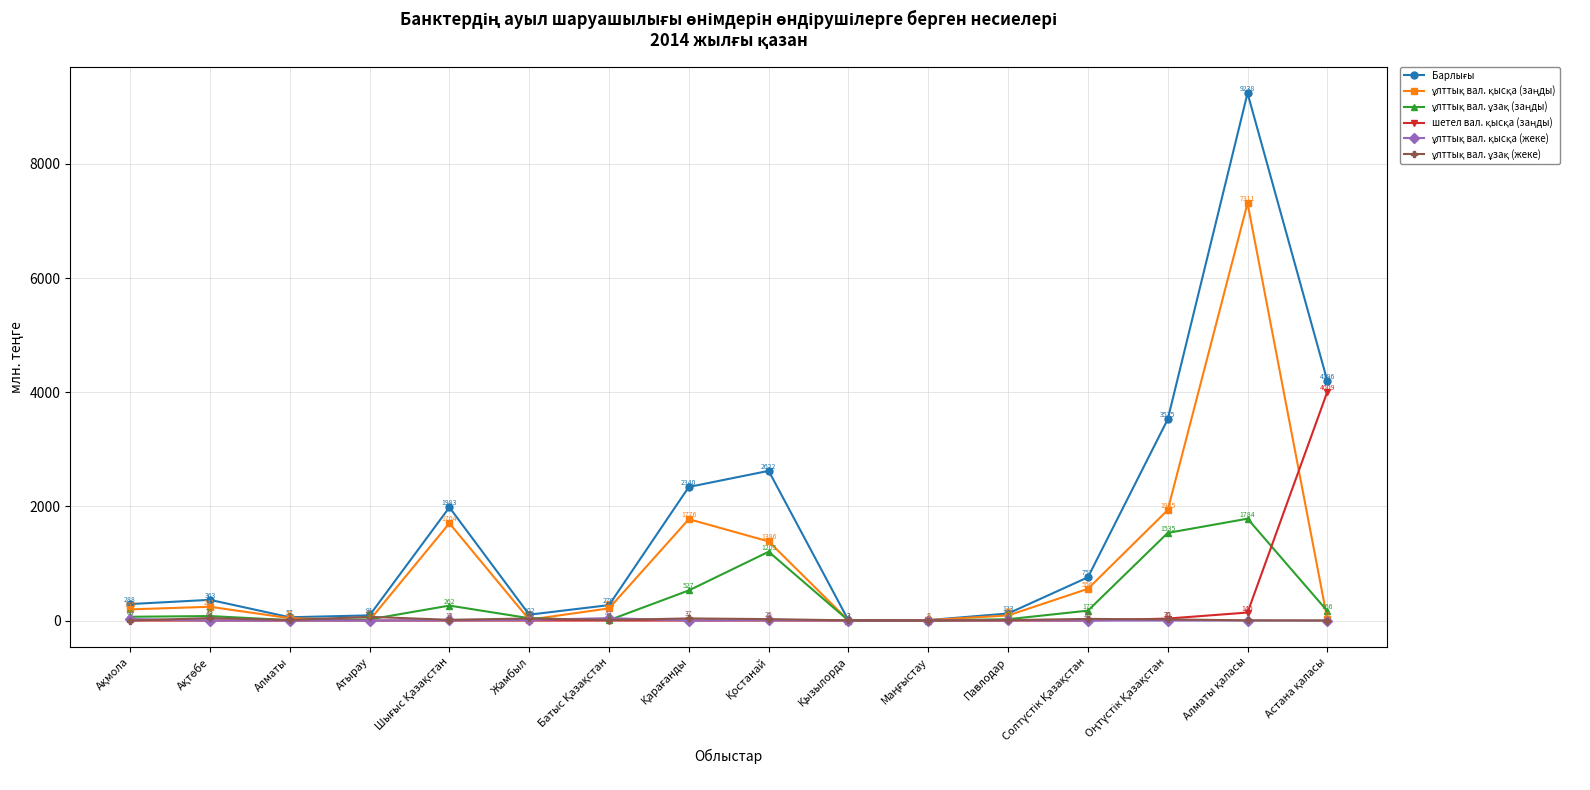

At how many categories does at least one series exceed 72?

13